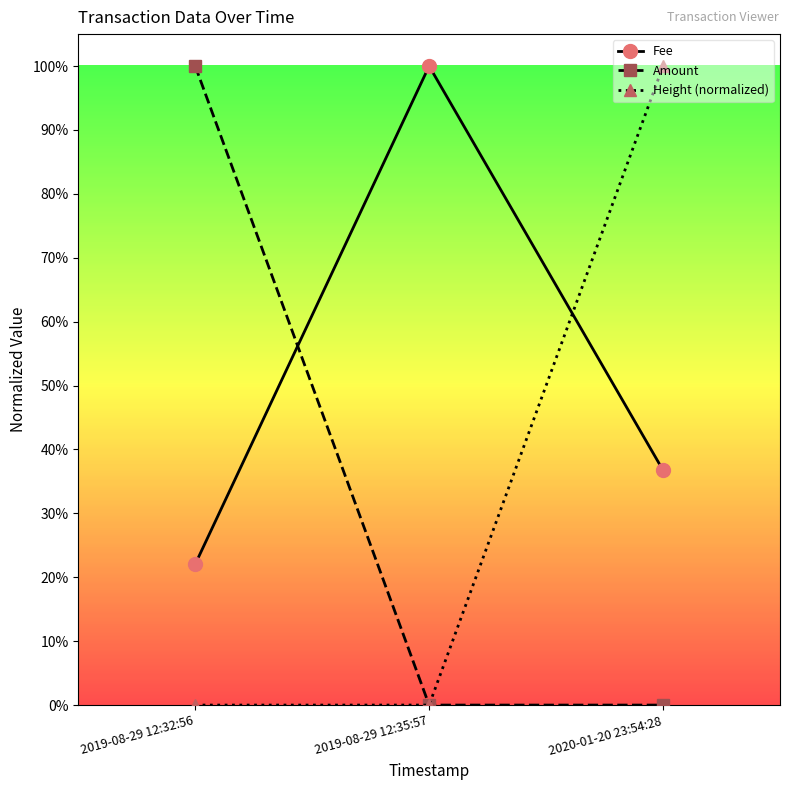

How many Fee values are between 0 and 1?

3